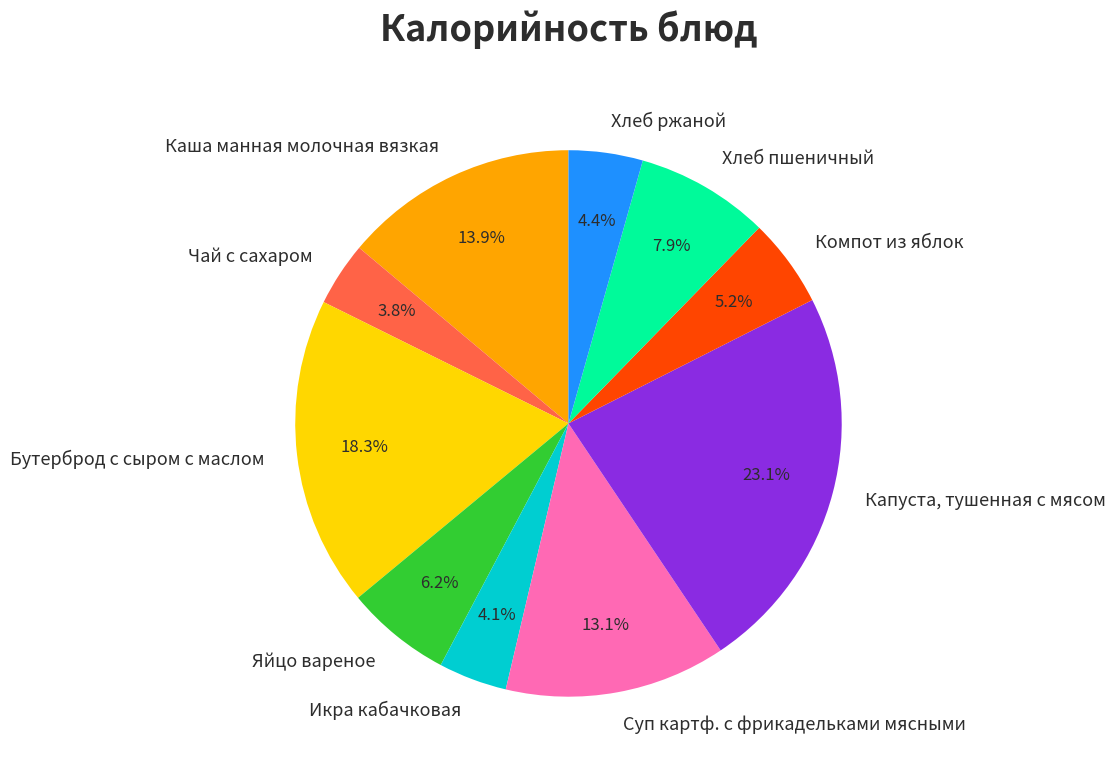

The Капуста, тушенная с мясом slice represents 9% of the pie. True or false?

False